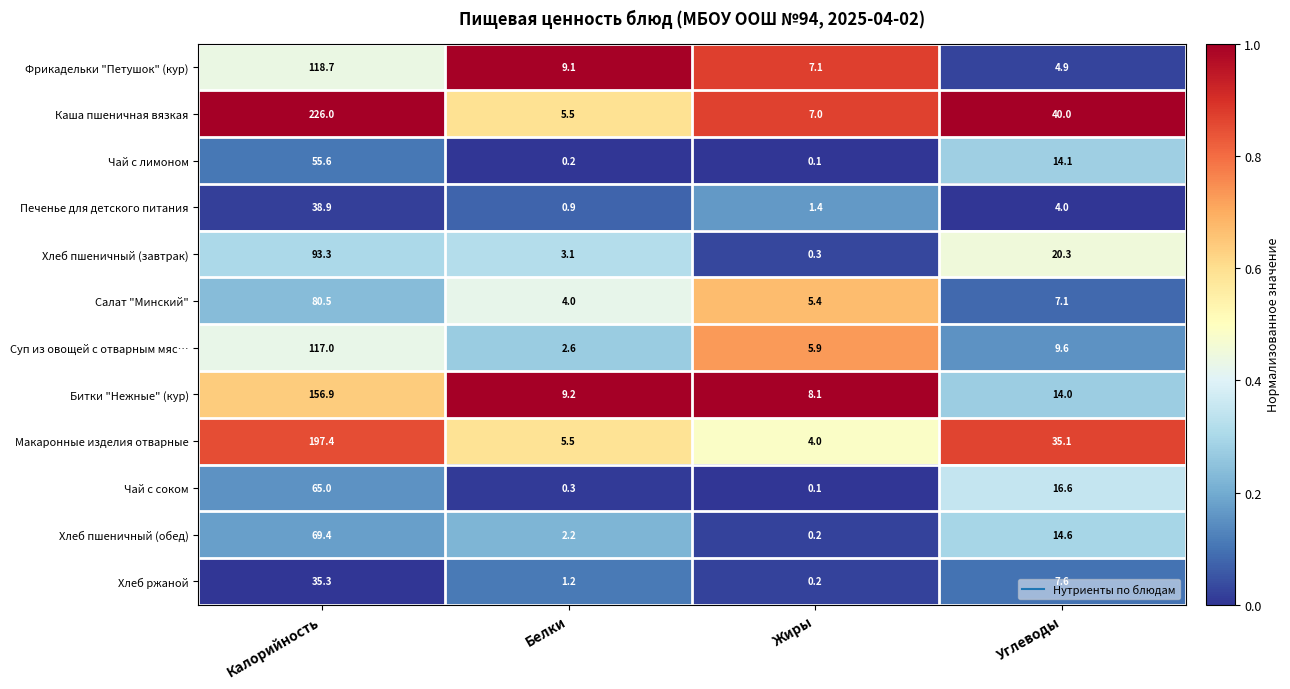

List the series in order of their peak value, lowest first.

Хлеб ржаной, Печенье для детского питания, Чай с лимоном, Чай с соком, Хлеб пшеничный (обед), Салат "Минский", Хлеб пшеничный (завтрак), Суп из овощей с отварным мяс…, Фрикадельки "Петушок" (кур), Битки "Нежные" (кур), Макаронные изделия отварные, Каша пшеничная вязкая